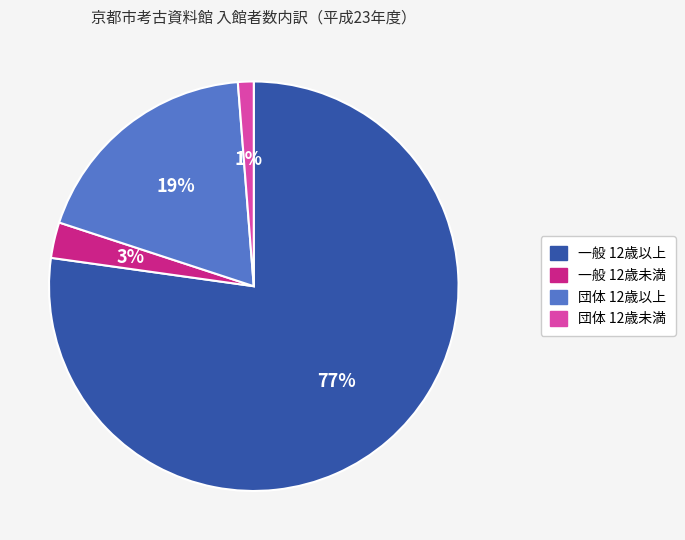

Which slice is the smallest?

団体 12歳未満